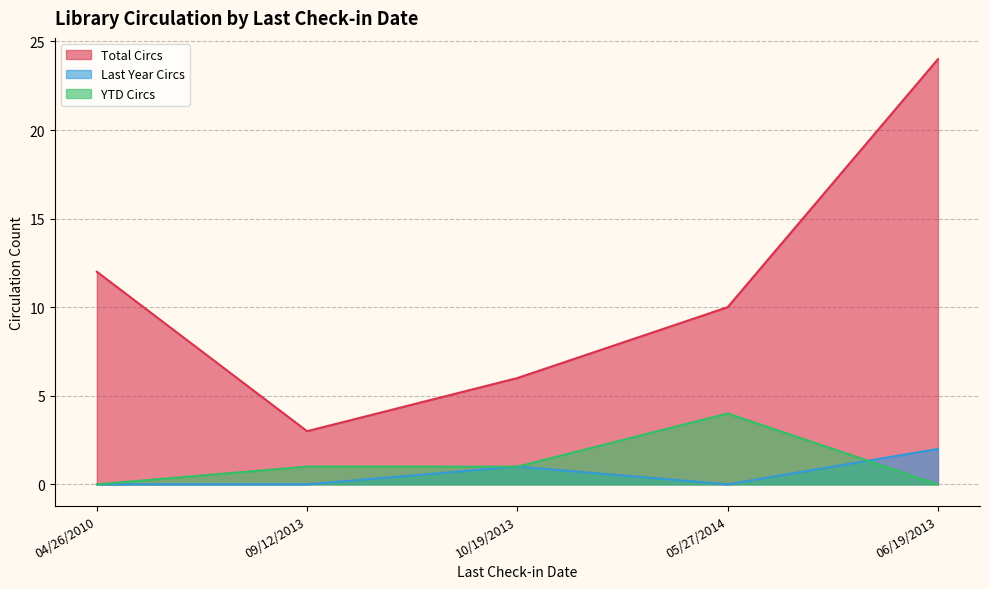

At which label does Total Circs first exceed 10?

04/26/2010